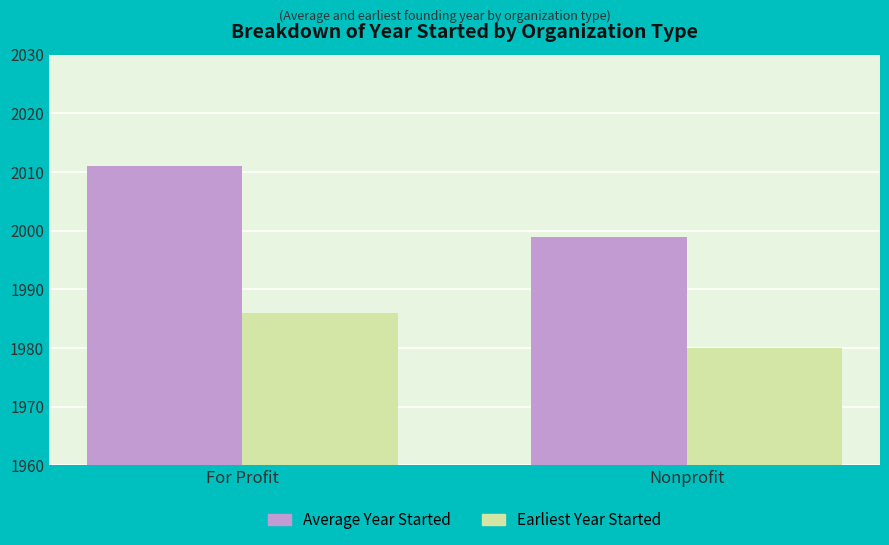

Rank the series by their average value, from lowest to highest.

Earliest Year Started, Average Year Started